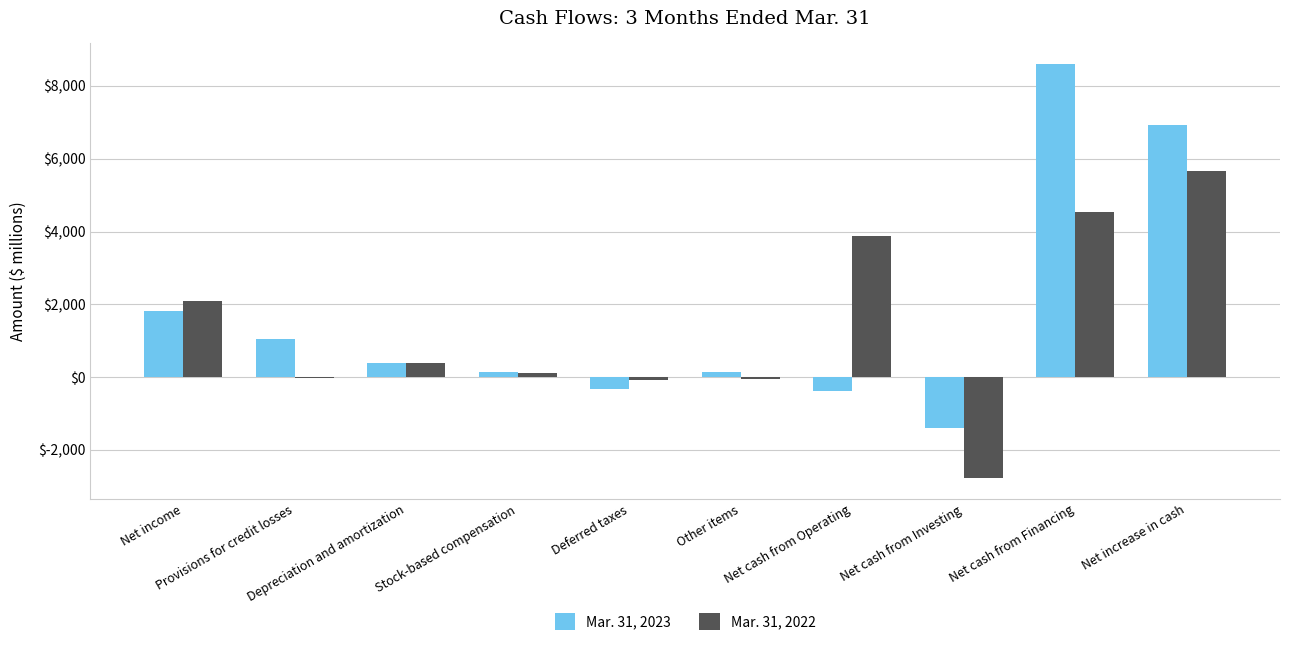

What is the maximum value for Mar. 31, 2023?

8597